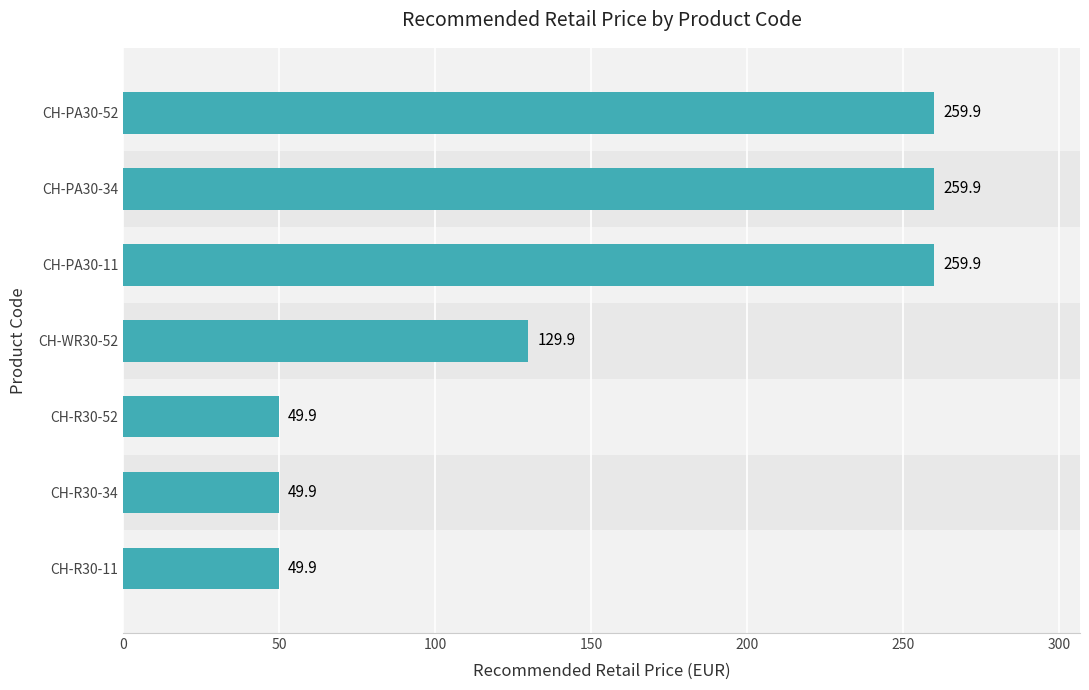

Is it true that the value at CH-R30-34 is 88.4?

False